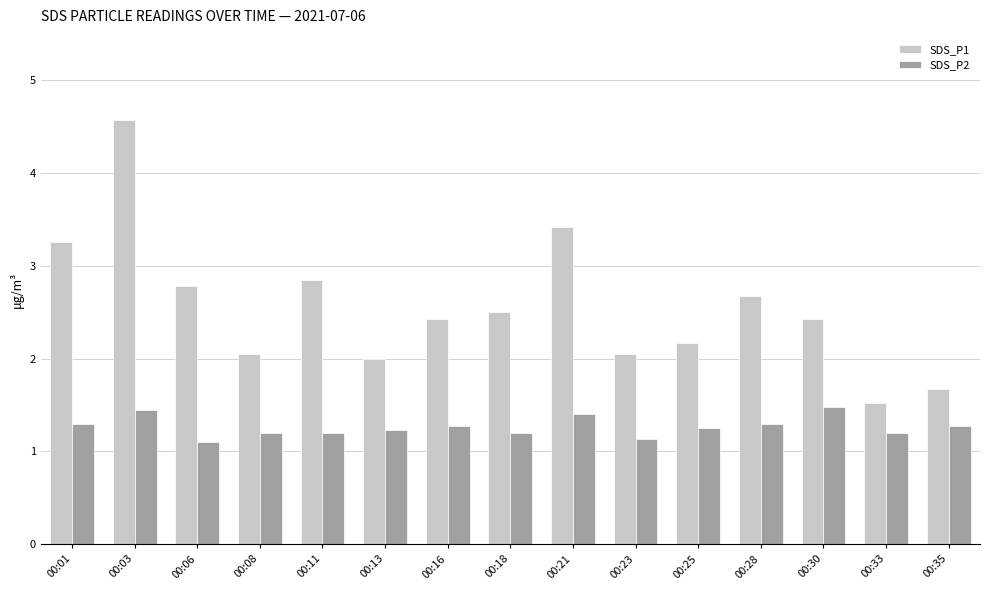

How many bars are there in each group?

2